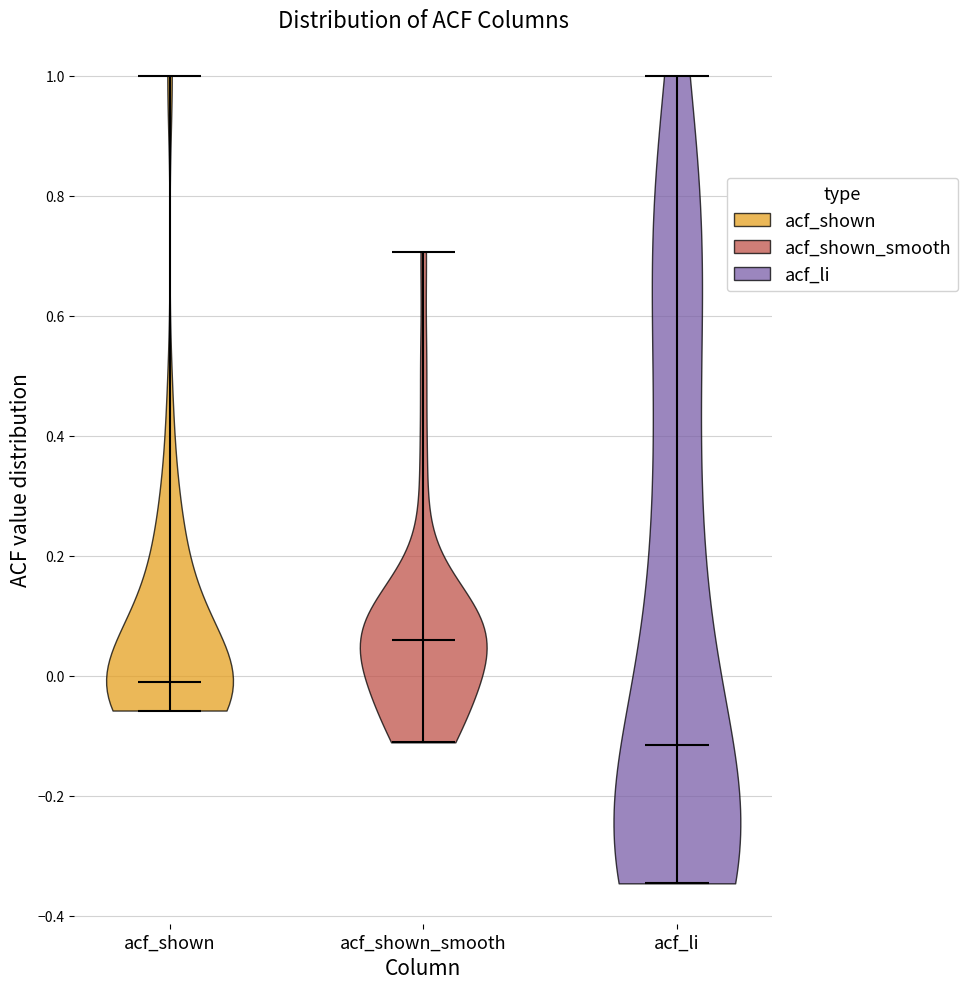

Reading left to right, read every violin against the y-axis: where its median line is, and the lowest and highest points it reaches. The values are not printed on the chart, so give them approximately, as read against the axis.

acf_shown: median line -0.02, lowest point -0.06, highest point 1.00
acf_shown_smooth: median line 0.06, lowest point -0.12, highest point 0.70
acf_li: median line -0.12, lowest point -0.34, highest point 1.00